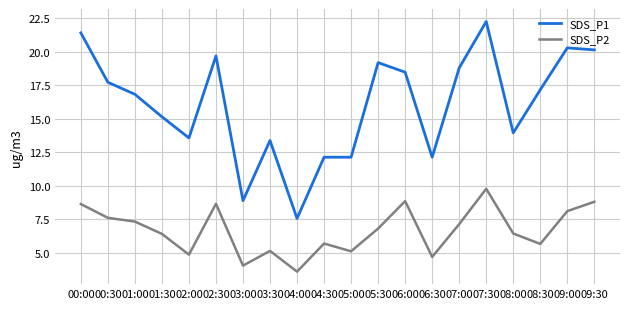

At how many categories does at least one series exceed 15?

12